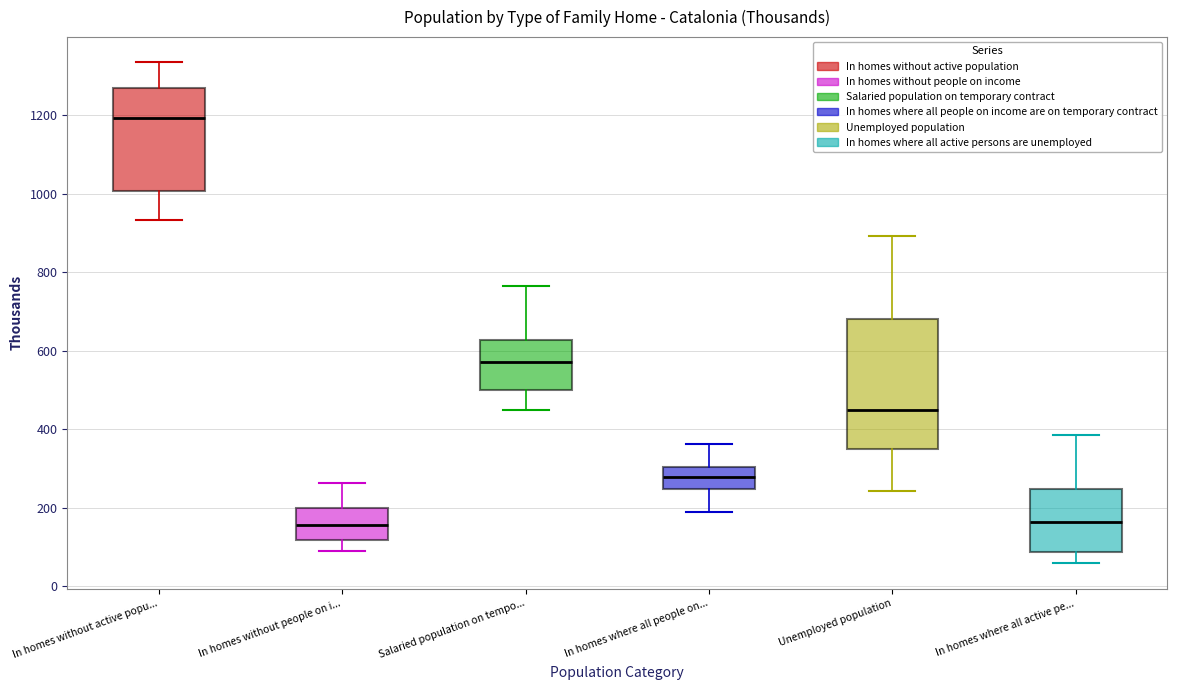

Which box's median line is the highest?

In homes without active popu...